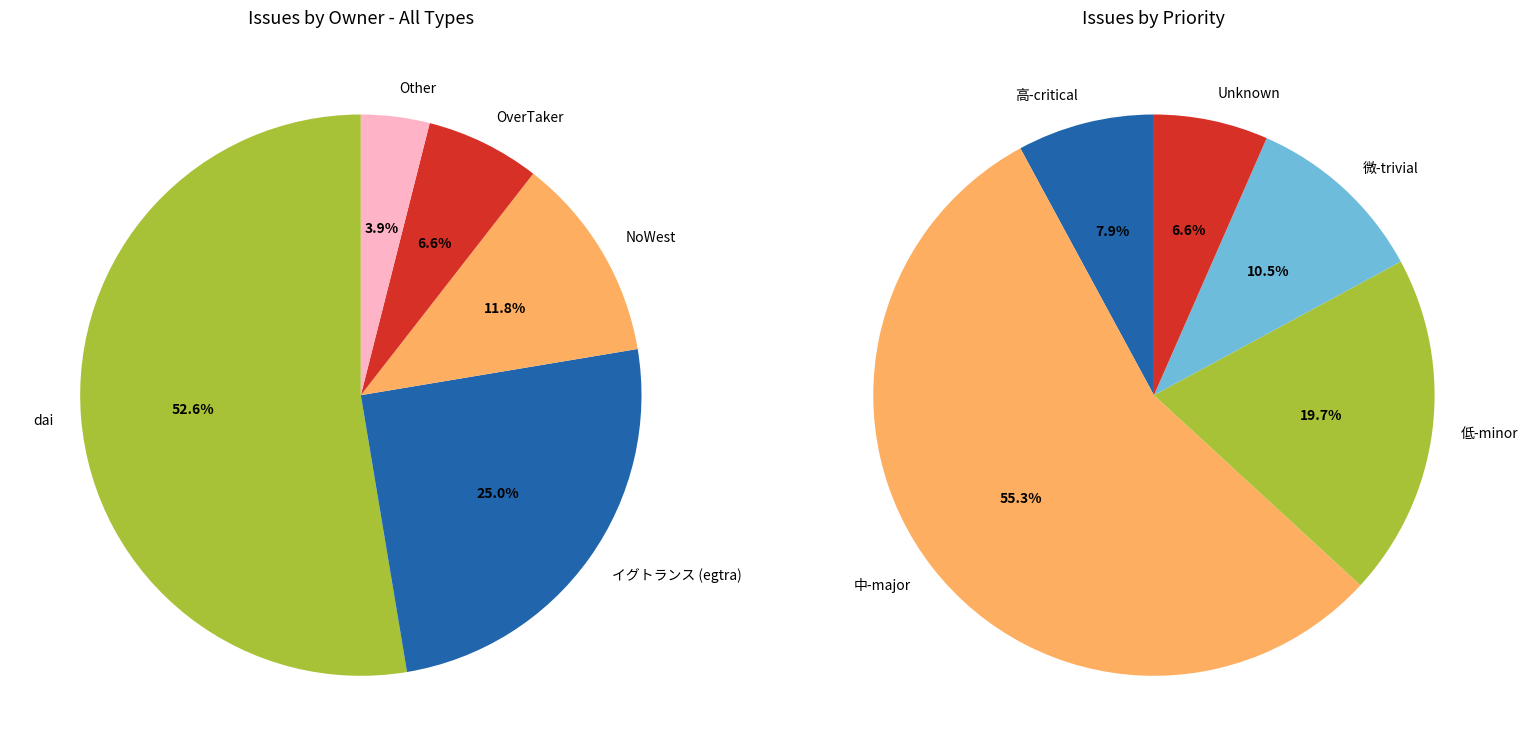

How many segments does this pie chart have?

5